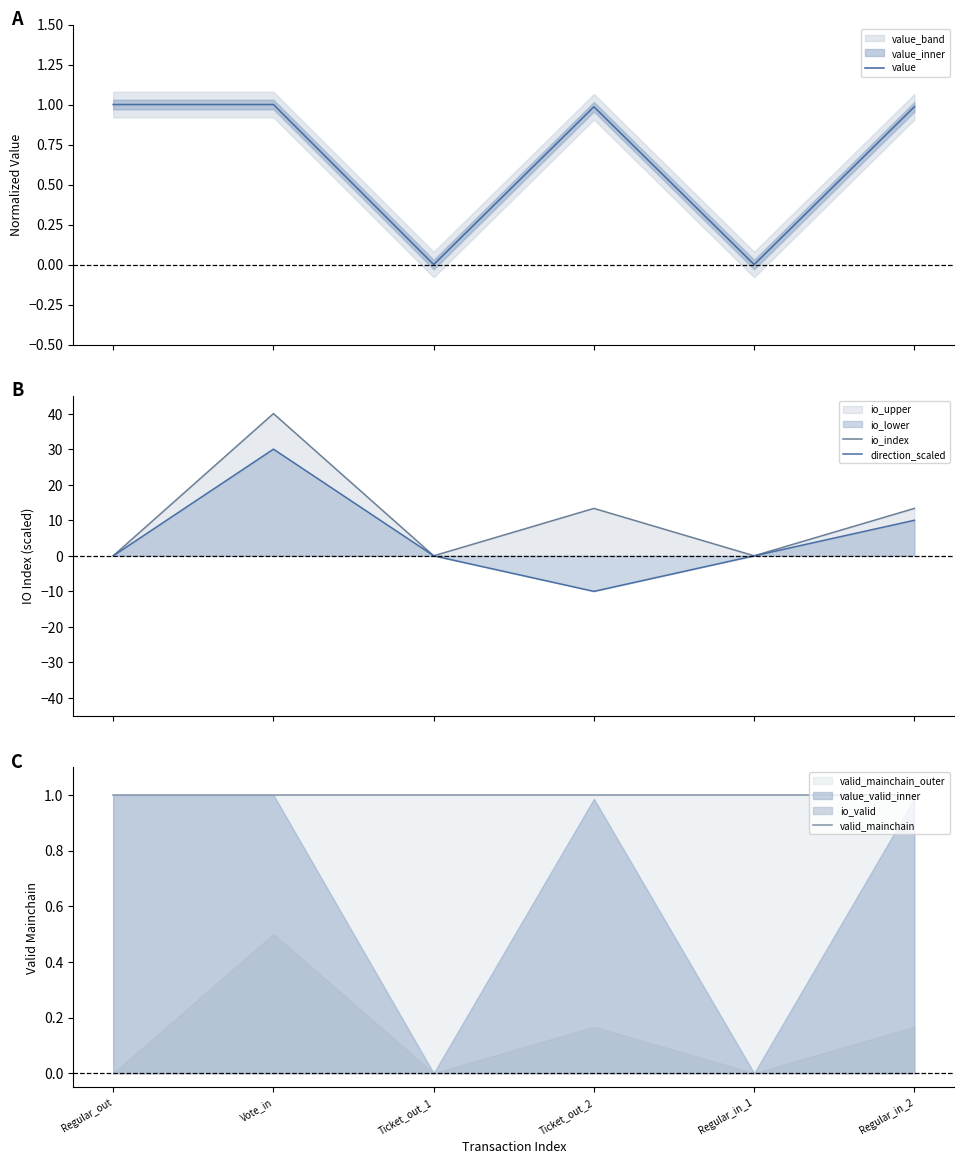

At how many categories does at least one series exceed 37?

1